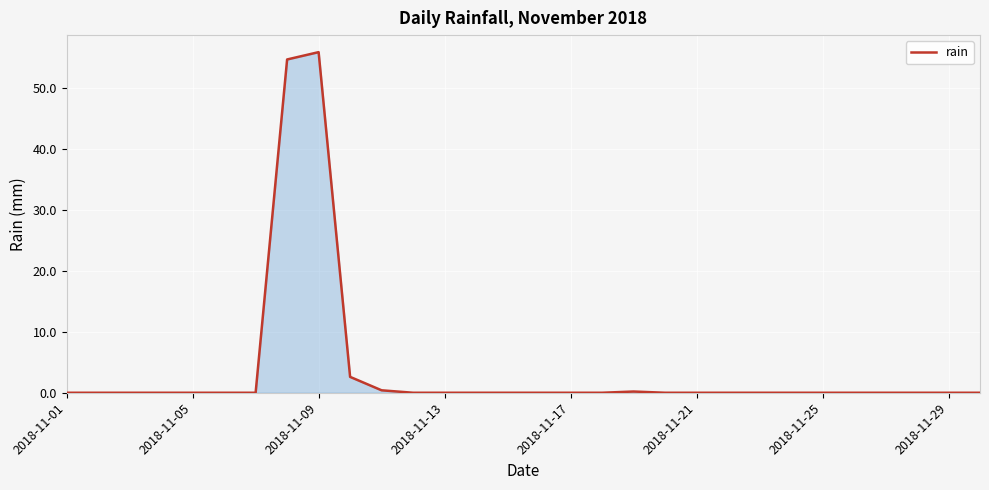

How many lines are shown in the chart?

1